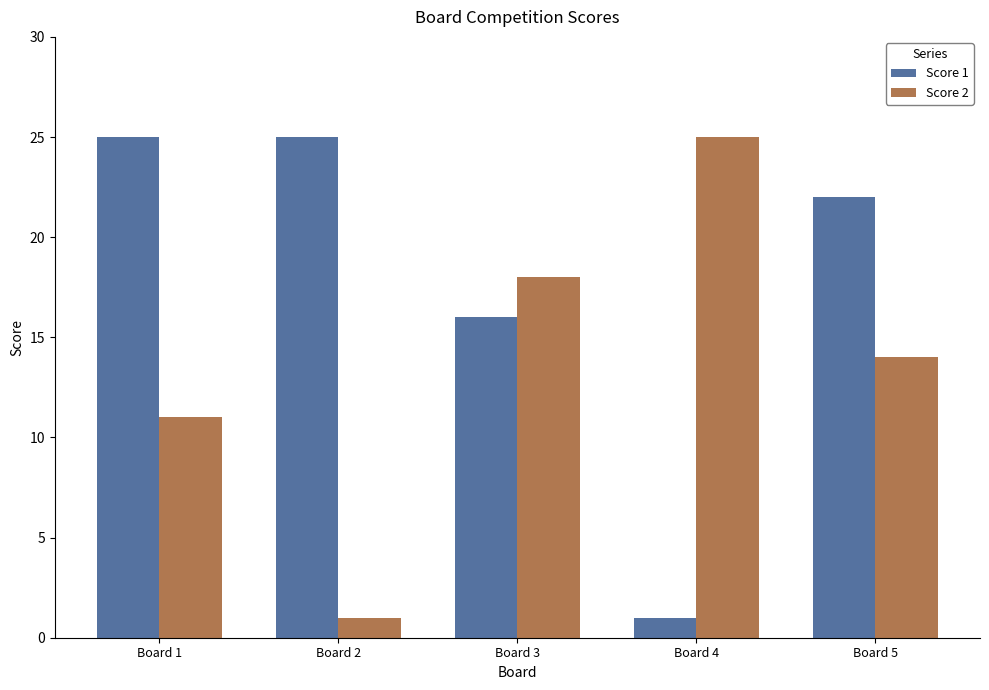

At how many categories does at least one series exceed 15?

5